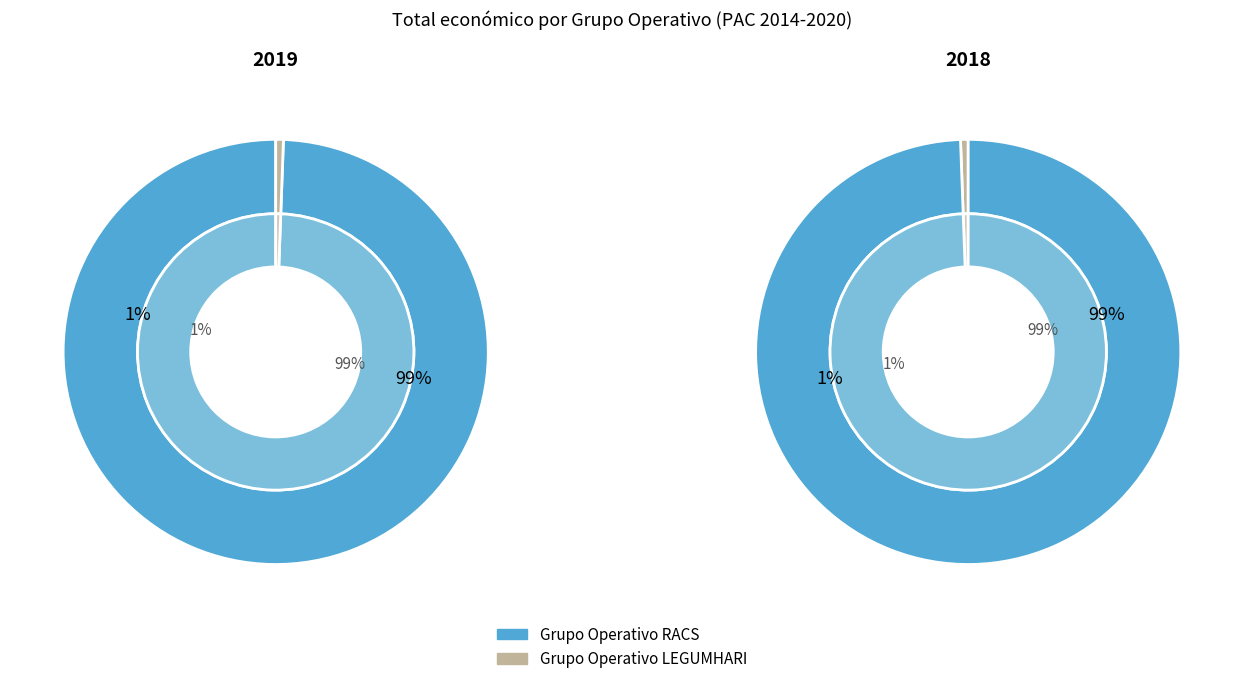

How much of the chart is everything except Grupo Operativo RACS?

0.6%